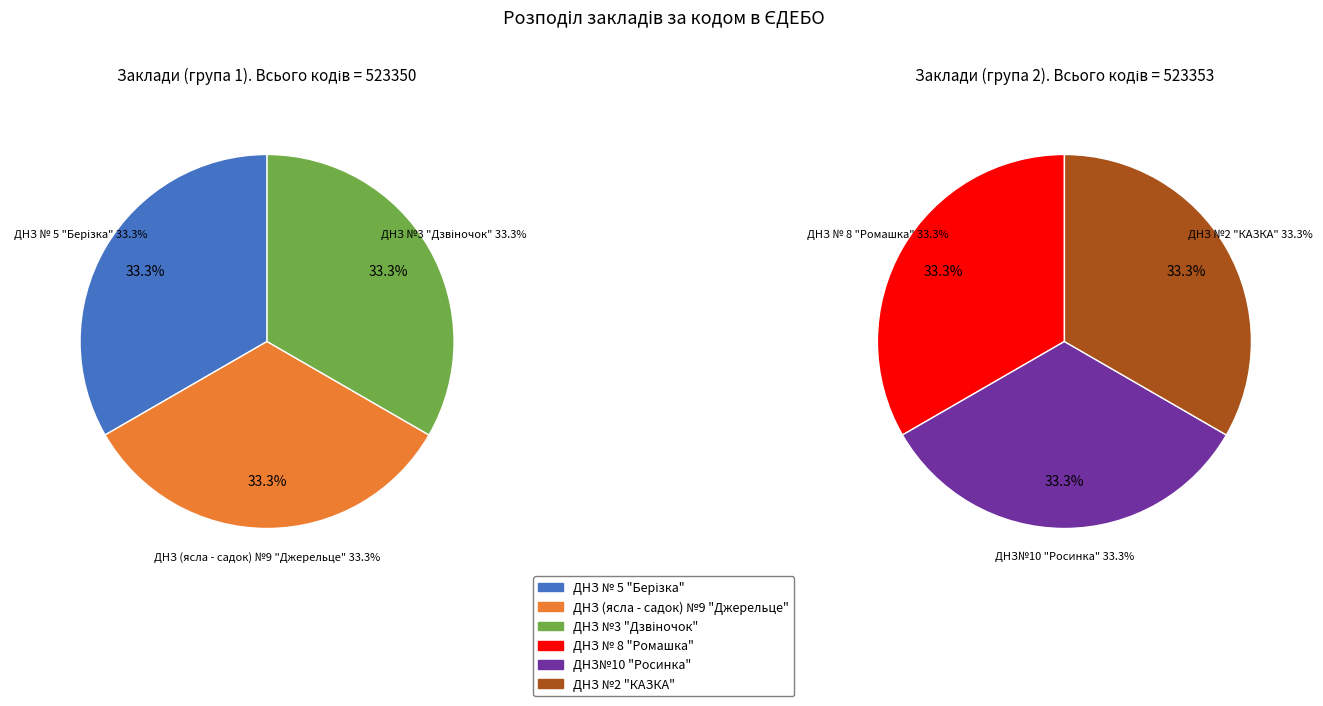

True or false: ДНЗ № 8 "Ромашка" accounts for 17% of the total.

True